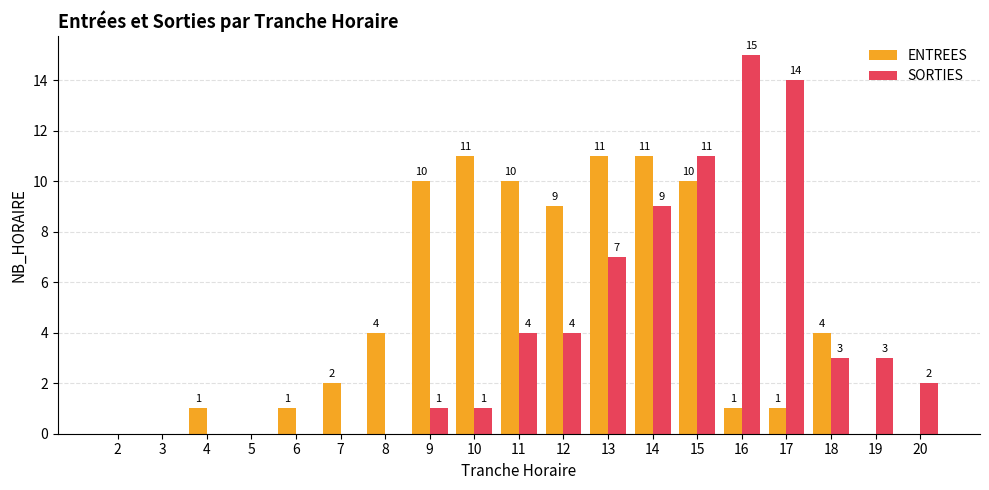

How many values in SORTIES are above zero?

12